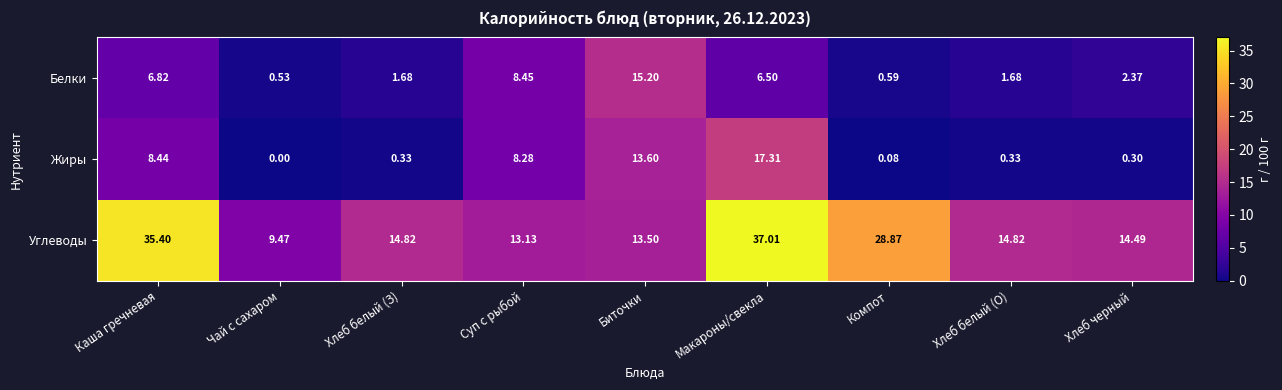

At which label does Белки first exceed 2?

Каша гречневая